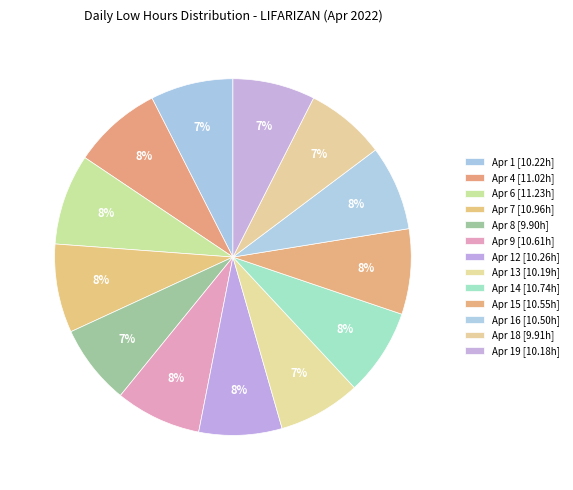

How many slices are in this pie chart?

13